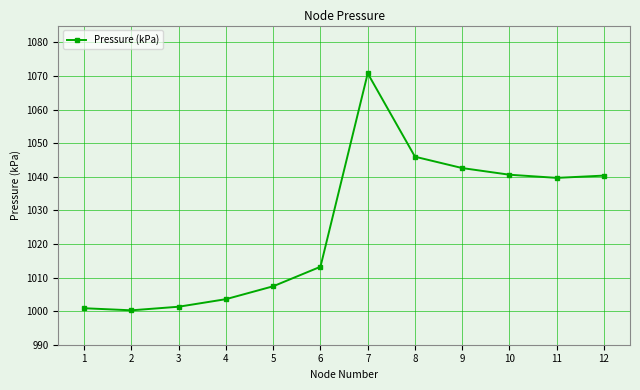

What is the average value?

1025.5